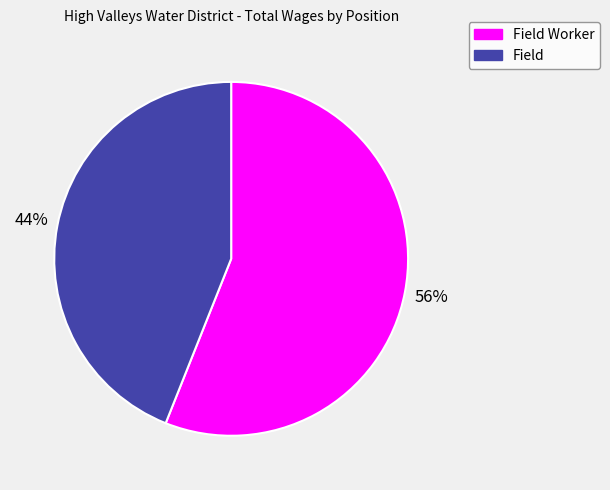

To the nearest percent, what is the difference between the largest and smallest slice percentages?

12%